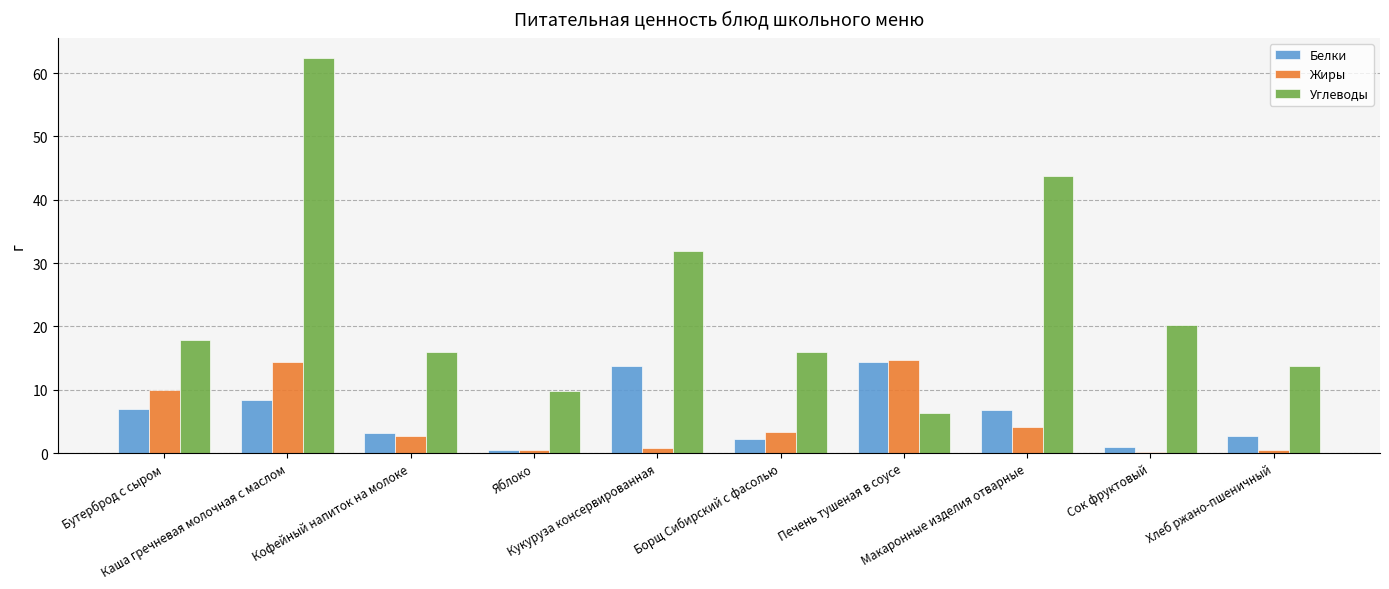

At which label does Жиры first exceed 3?

Бутерброд с сыром